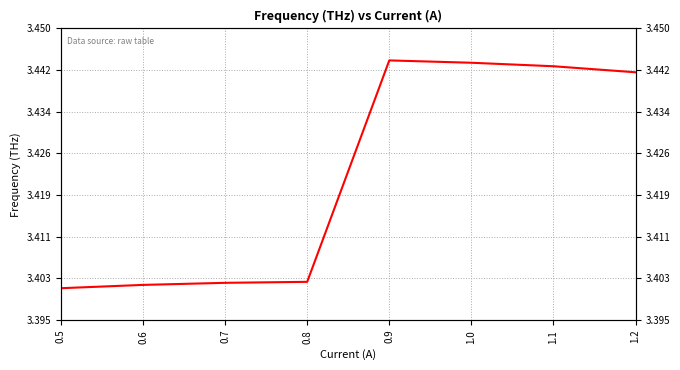

How many lines are shown in the chart?

1